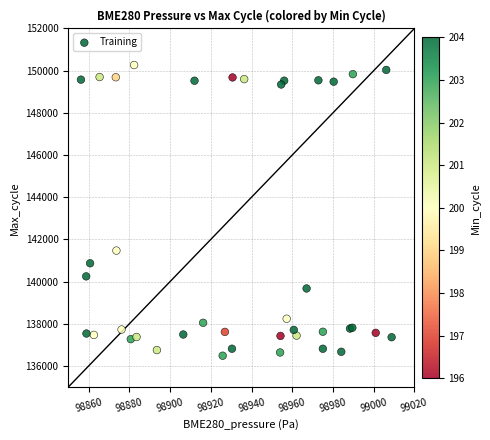

What Y value in the scatter plot is closest to 143377?

141470